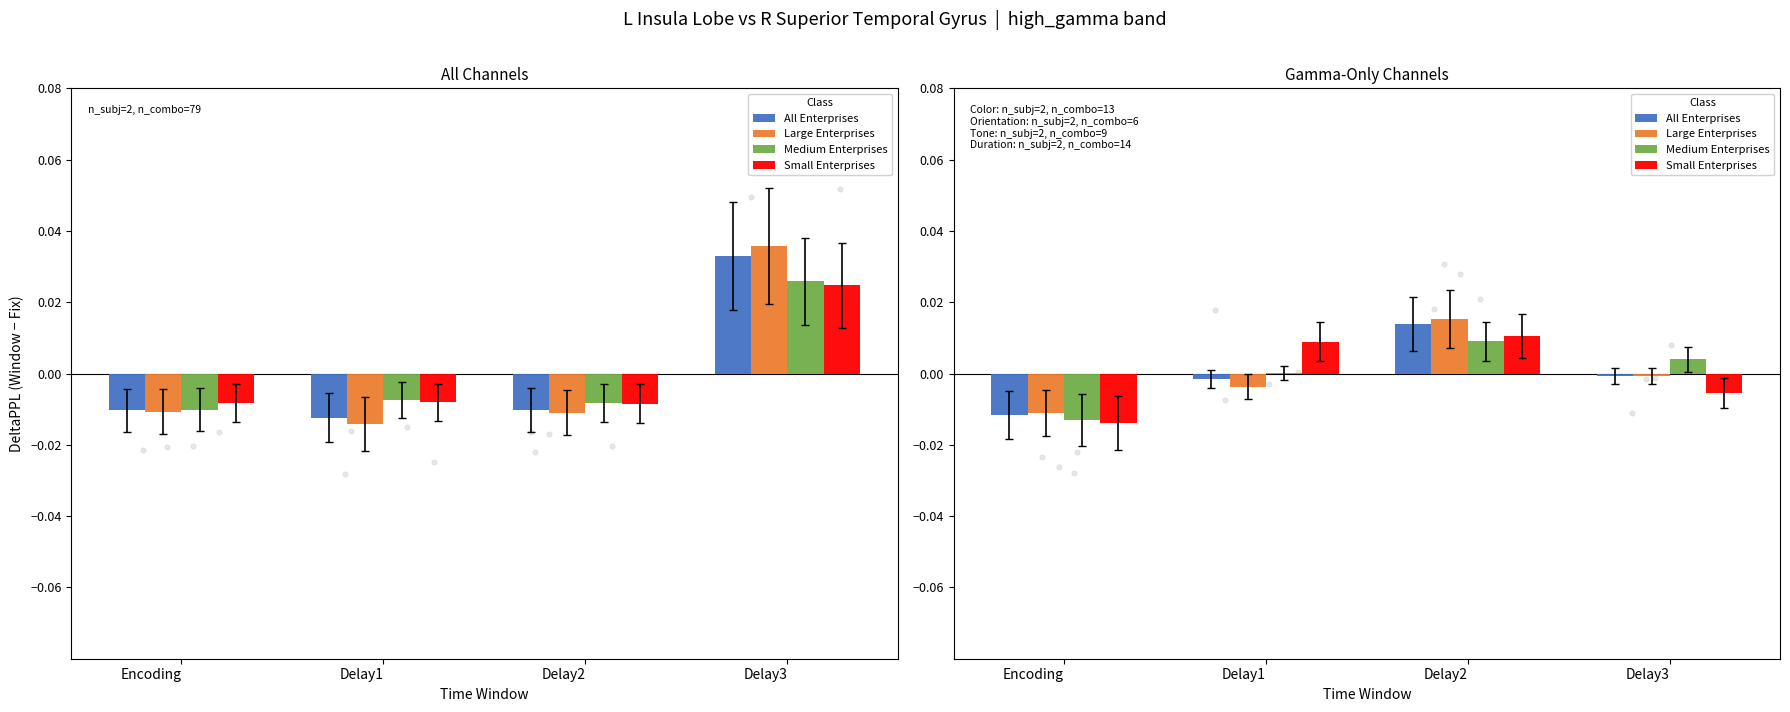

Is the value of Medium Enterprises at Delay2 greater than the value of Small Enterprises at Delay1?

Yes